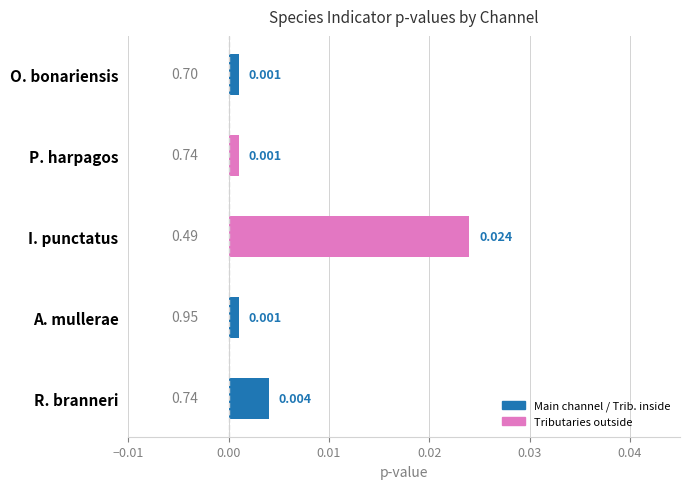

What is the label of the 4th bar from the bottom?

P. harpagos